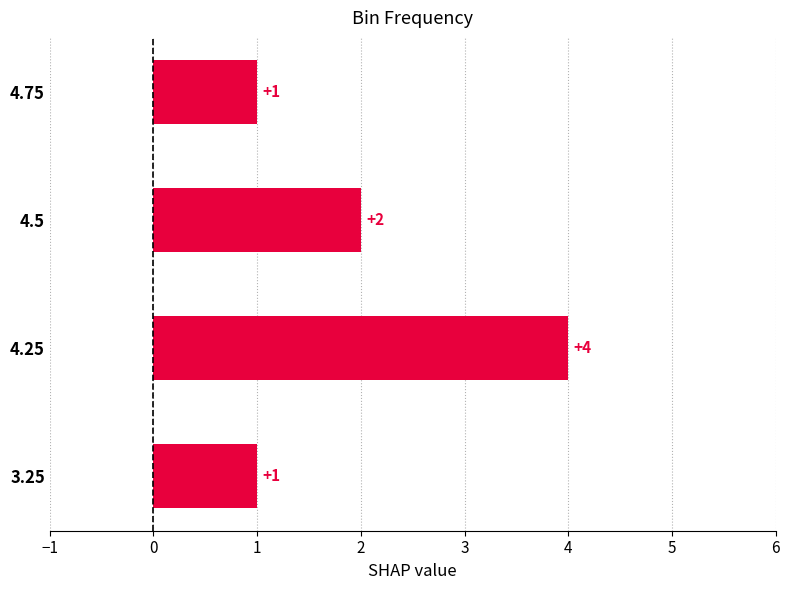

Reading bottom to top, what are all the values shown in this chart?

3.25=1	4.25=4	4.5=2	4.75=1